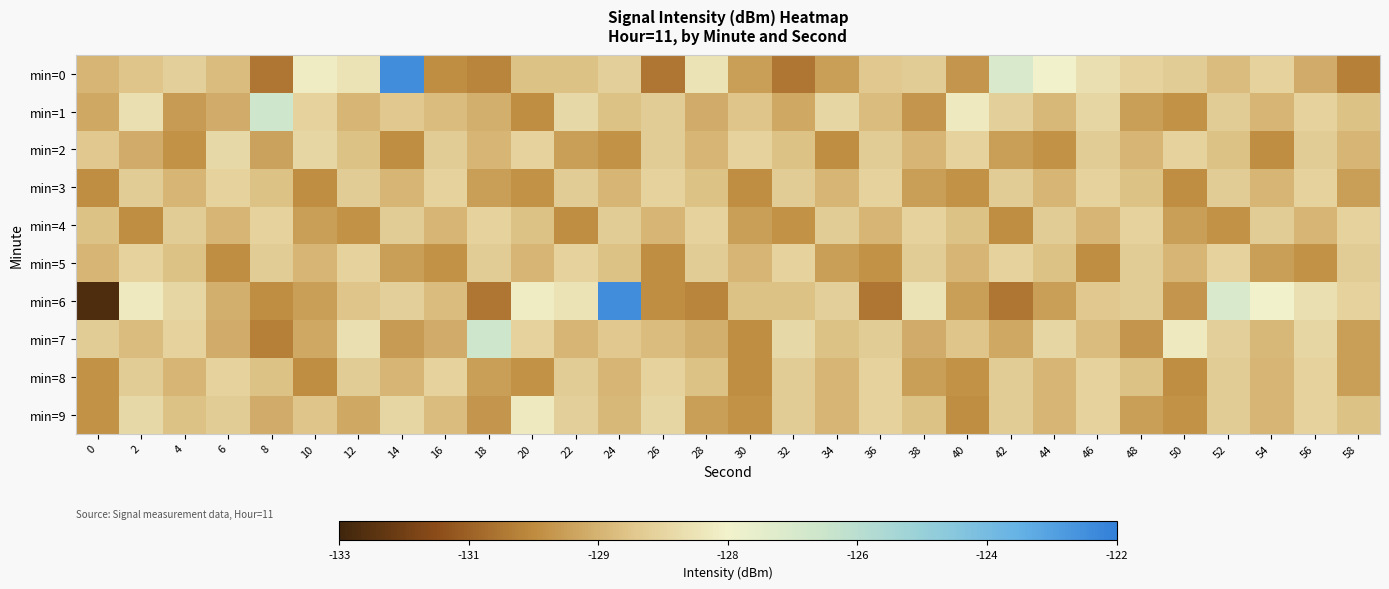

Between 2 and 12, which is larger?

12